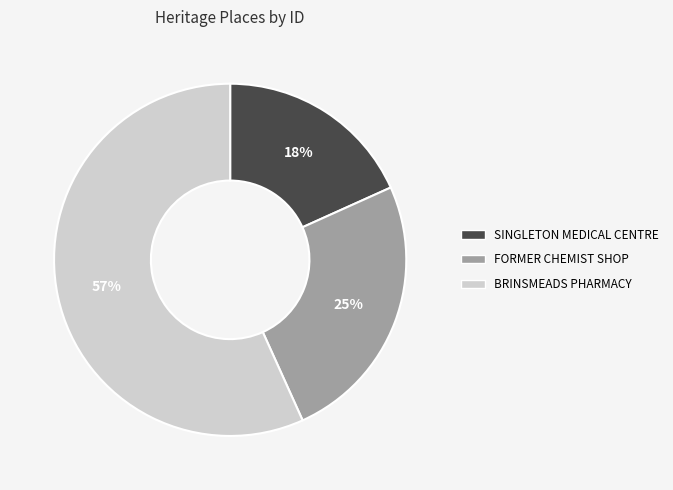

Count the number of slices in the pie.

3